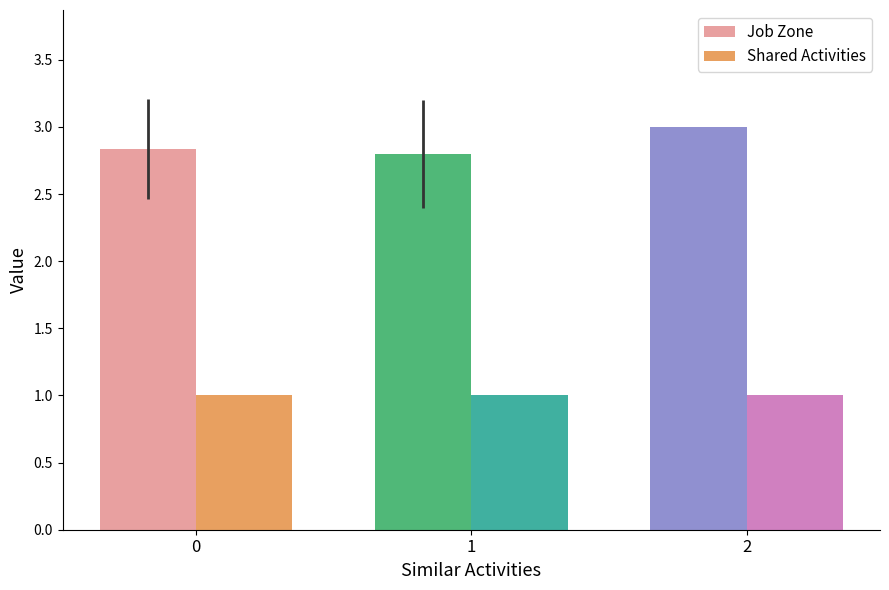

How many bars are there in each group?

2